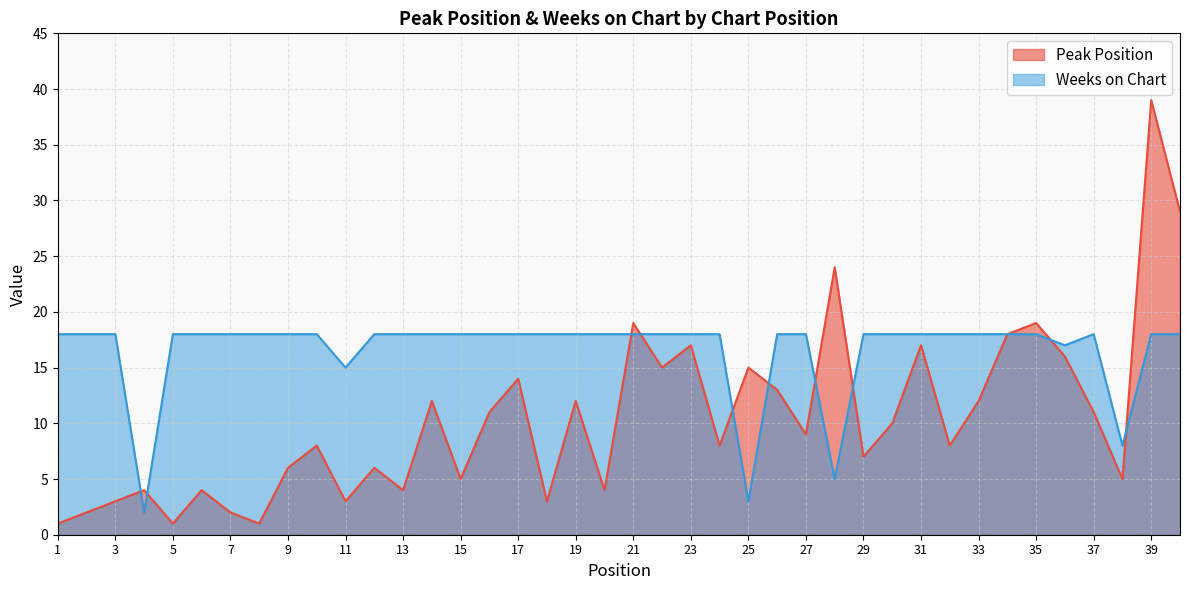

What is the difference between the Peak Position values at 17 and 18?

11